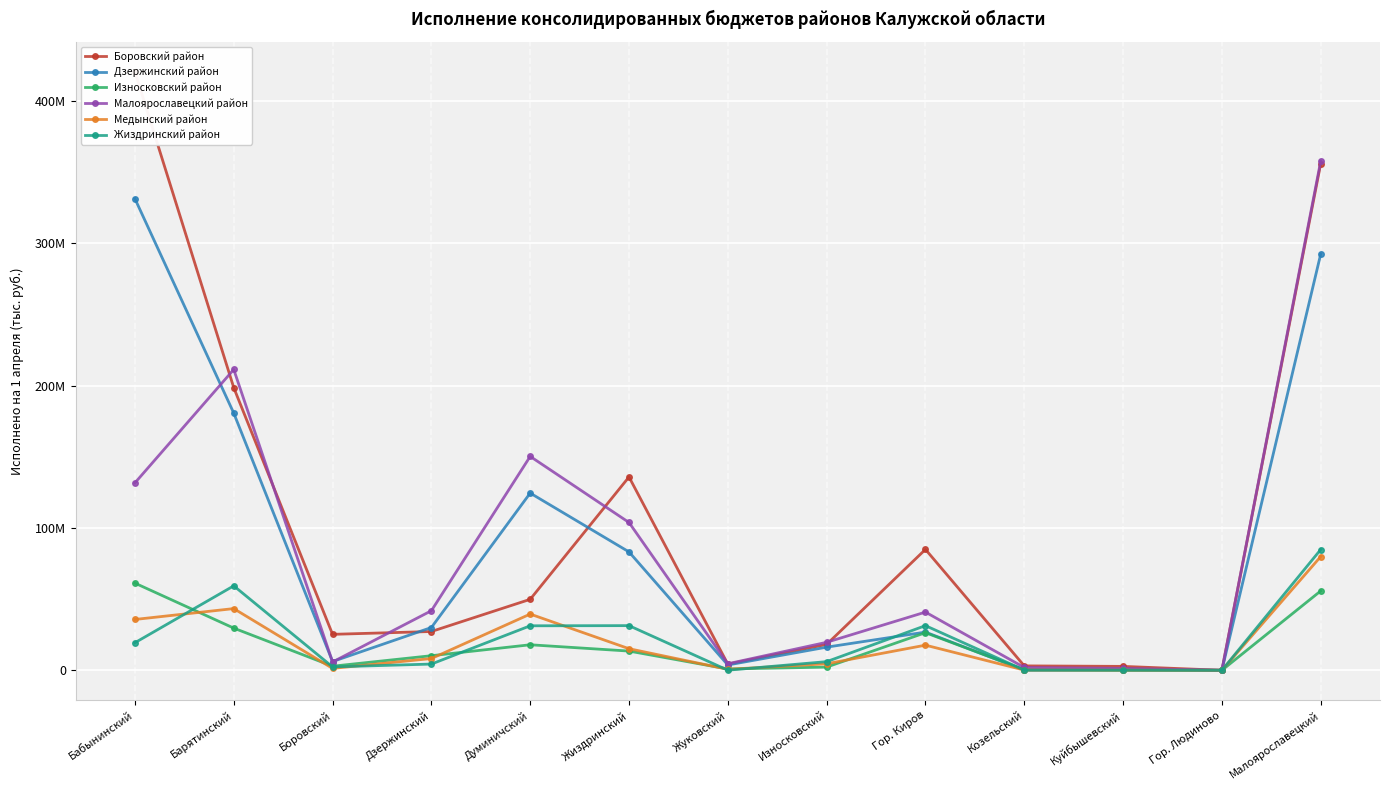

Rank the series by their maximum value, from lowest to highest.

Износковский район, Медынский район, Жиздринский район, Дзержинский район, Малоярославецкий район, Боровский район